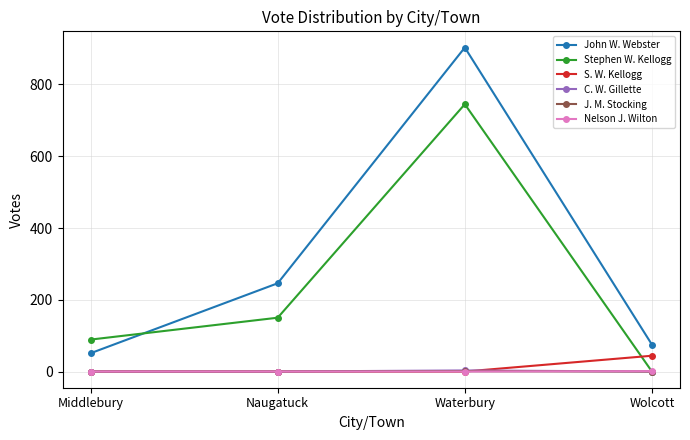

The Nelson J. Wilton series shows 0 at Waterbury. True or false?

True